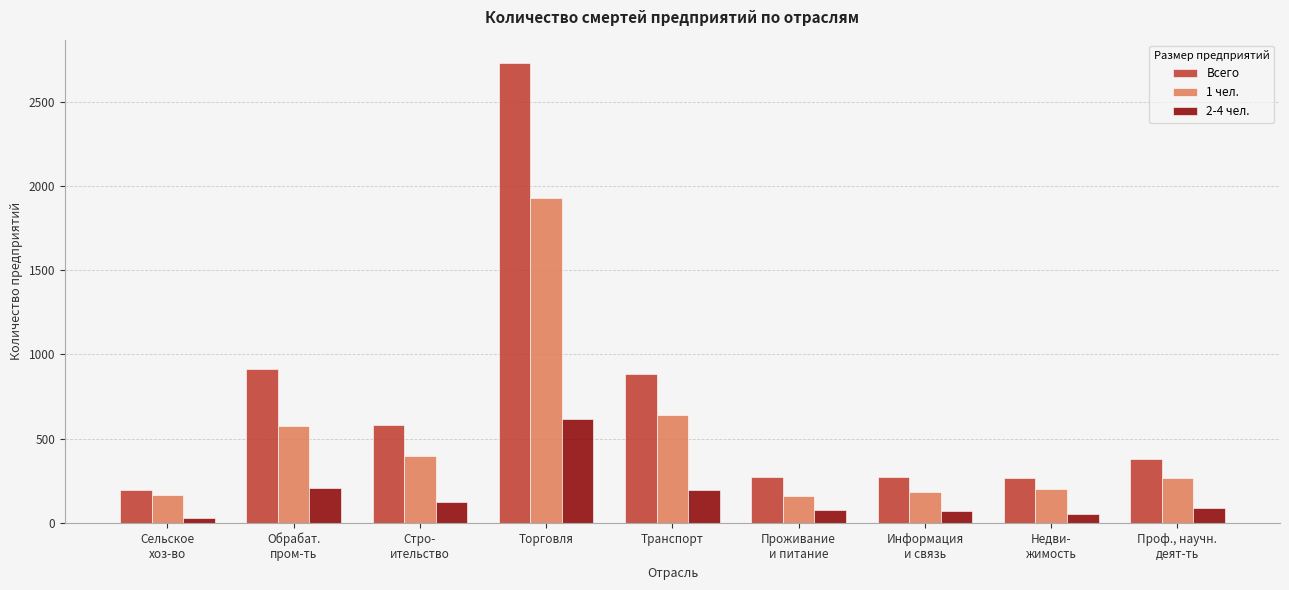

What is the difference between the second highest and second lowest values in the 1 чел. series?

476